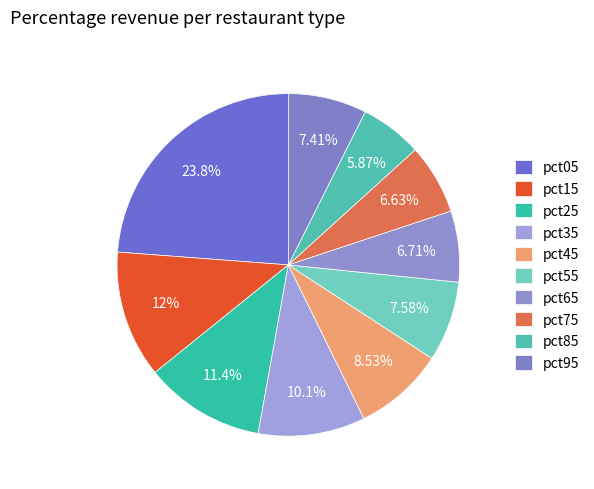

Combined, do pct15 and pct05 account for over 50%?

No